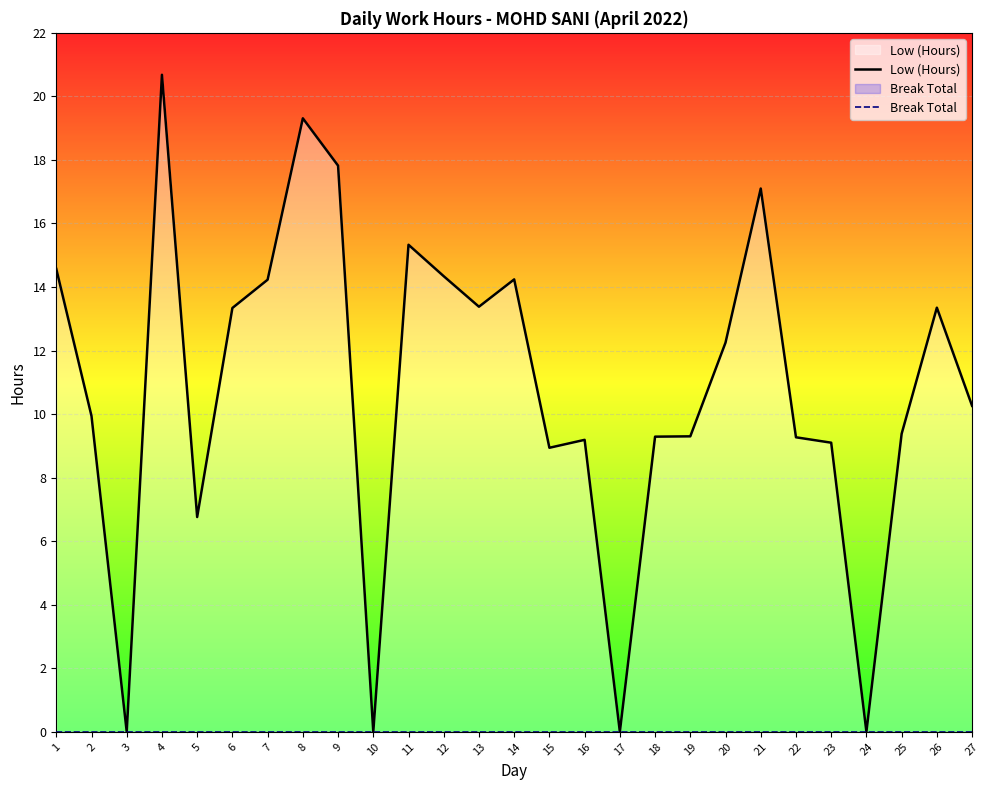

Which series has the largest total across all categories?

Low (Hours)